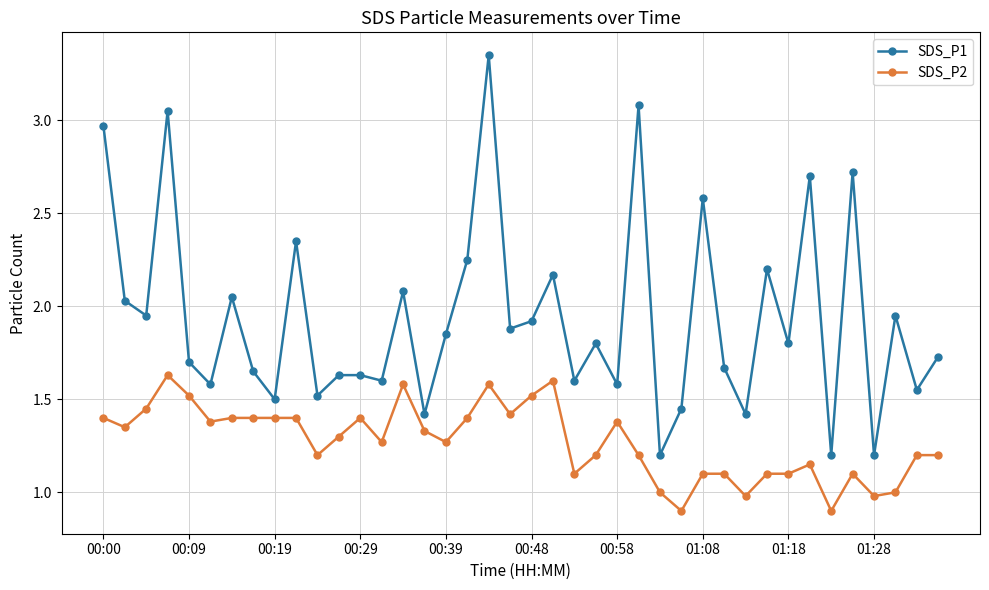

True or false: SDS_P1 and SDS_P2 intersect in this chart.

False